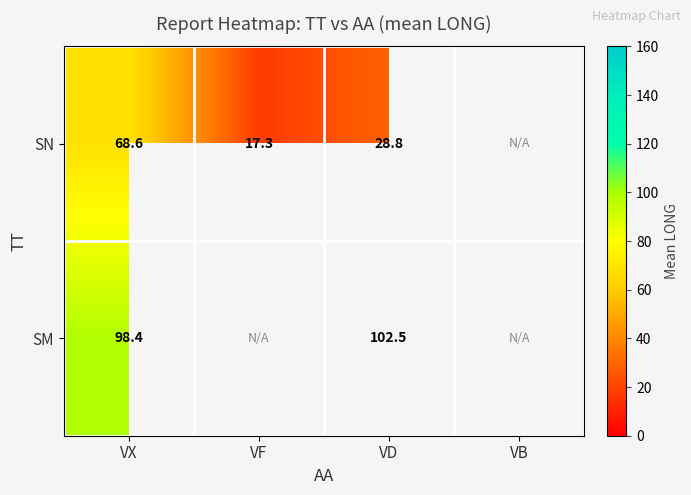

At VX, list the series in order from smallest to largest.

SN, SM